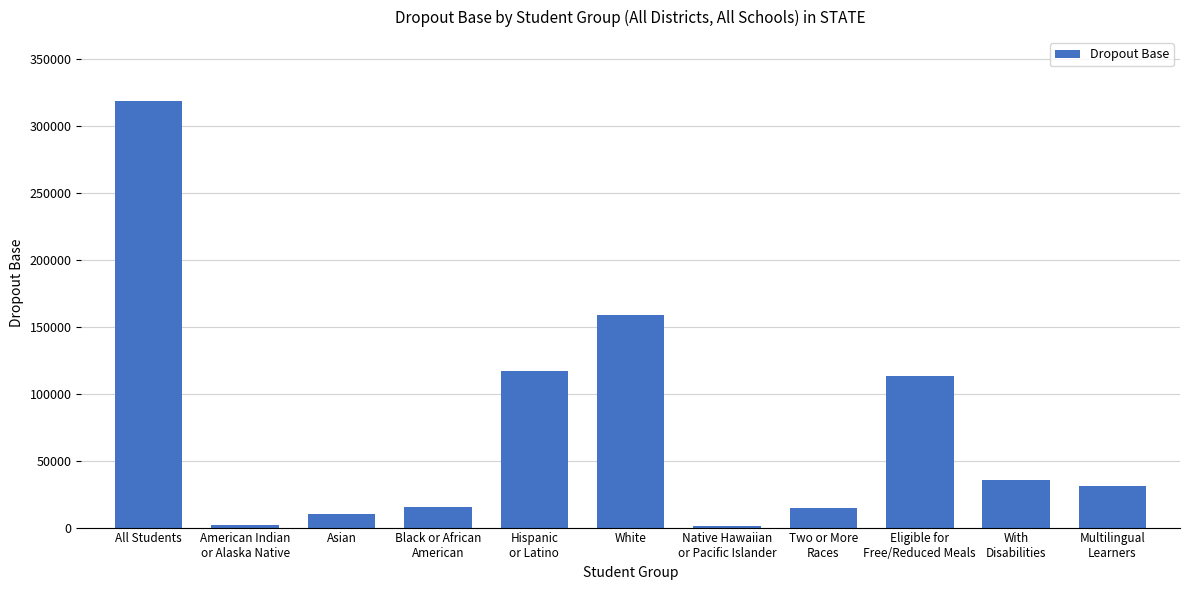

Are the bars horizontal?

No